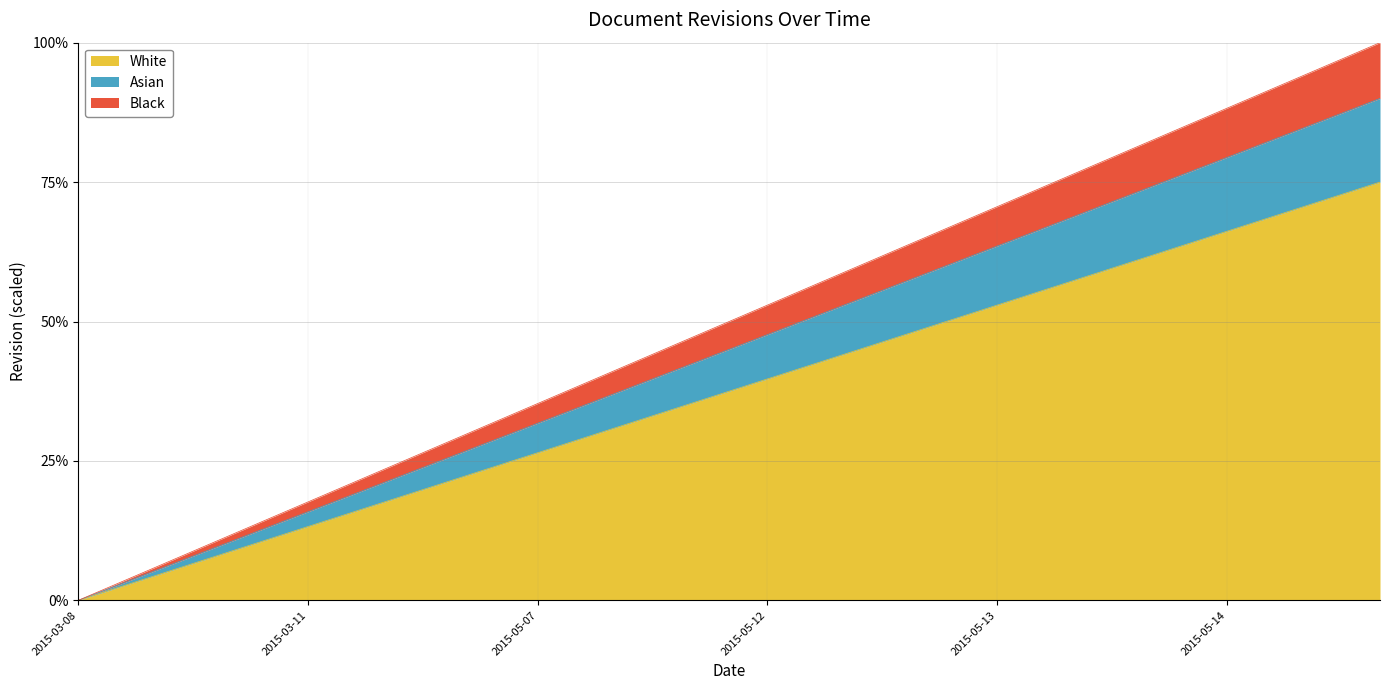

How many values are below 6?

8